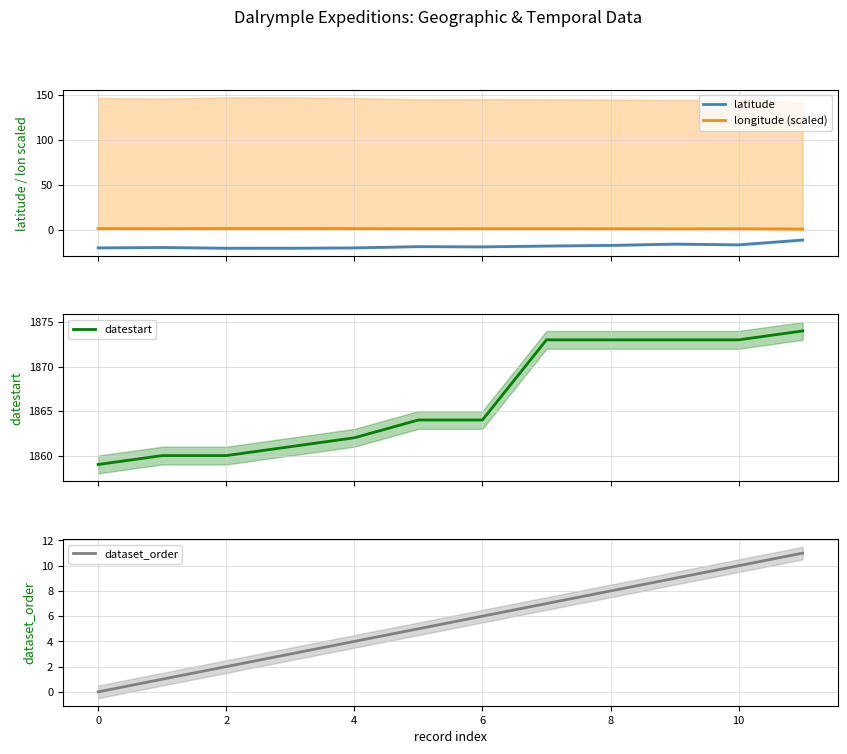

What is the value of the latitude point at the 9th from the left?

-18.3